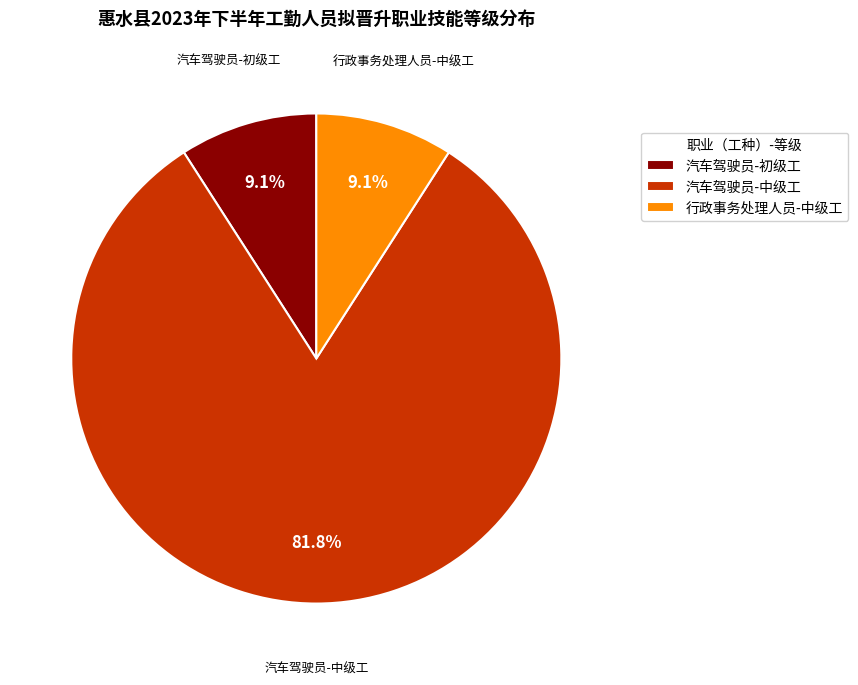

Do 汽车驾驶员-中级工 and 汽车驾驶员-初级工 together represent more than half of the pie?

Yes